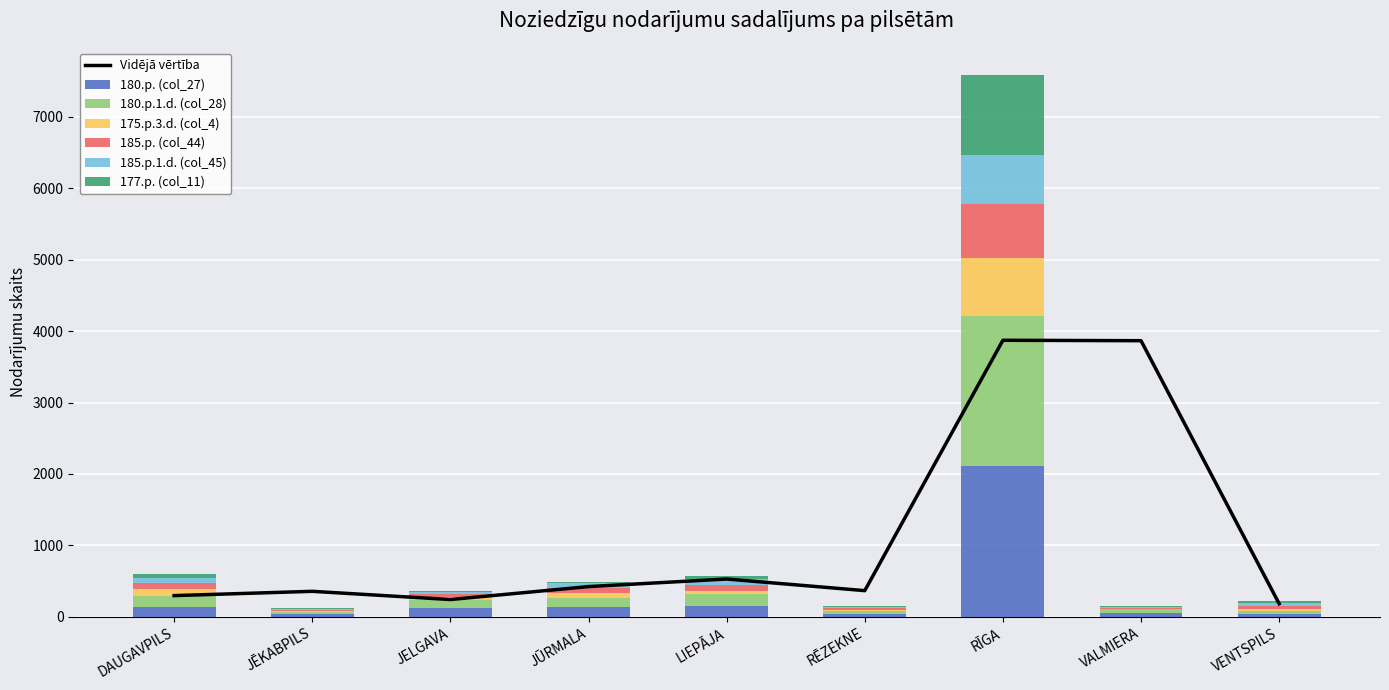

The 180.p.1.d. (col_28) series shows 222 at DAUGAVPILS. True or false?

False